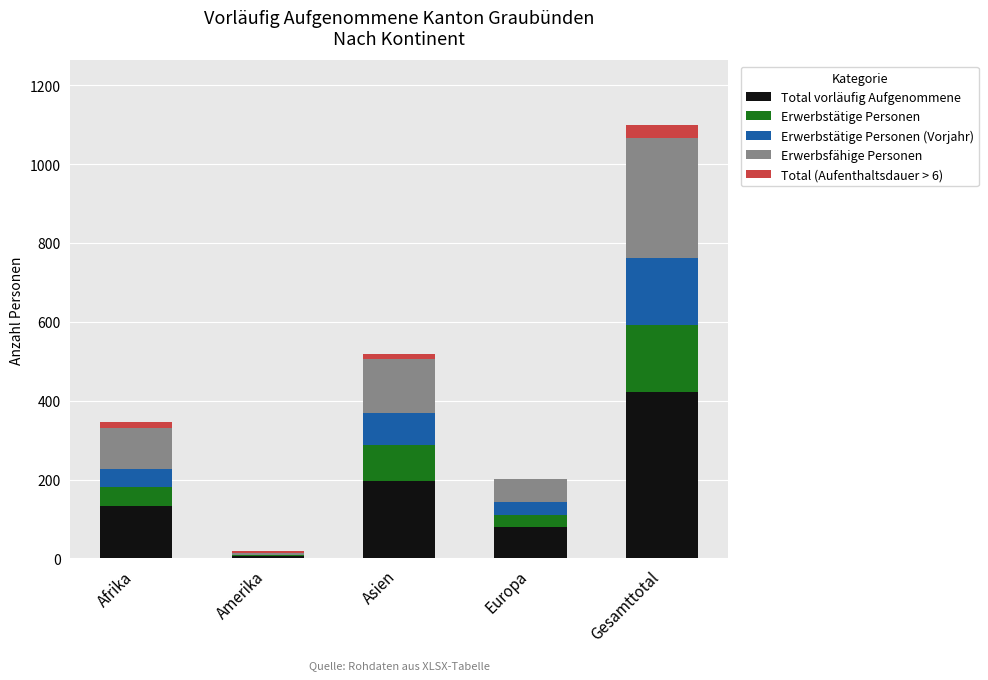

Are the bars horizontal?

No